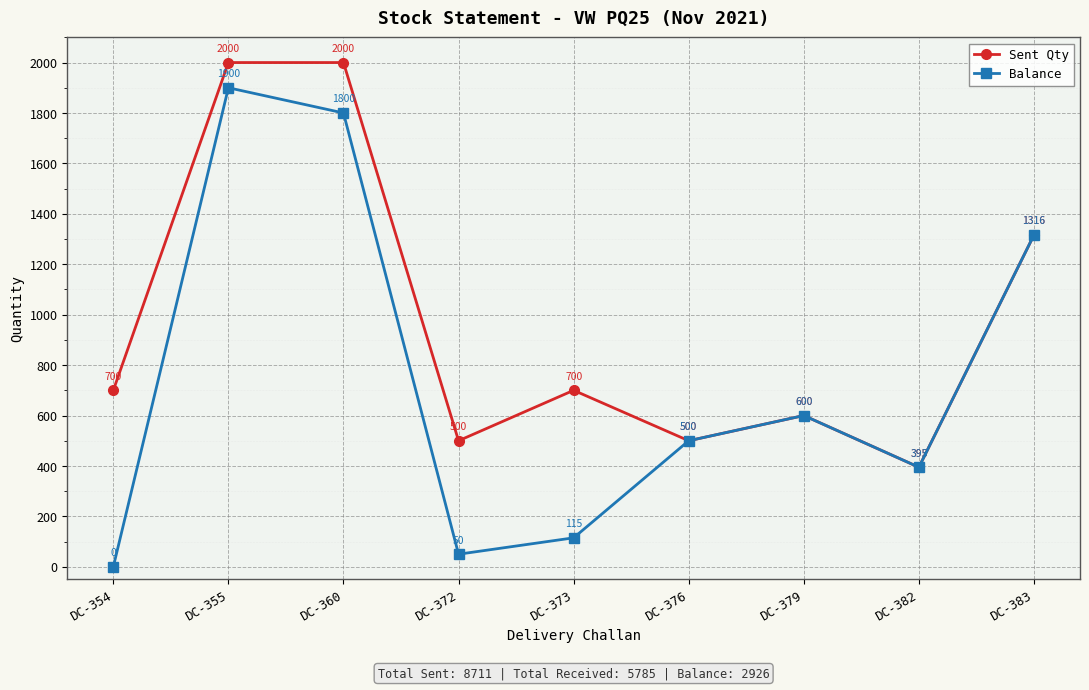

Where is the first local minimum for Sent Qty?

DC-372